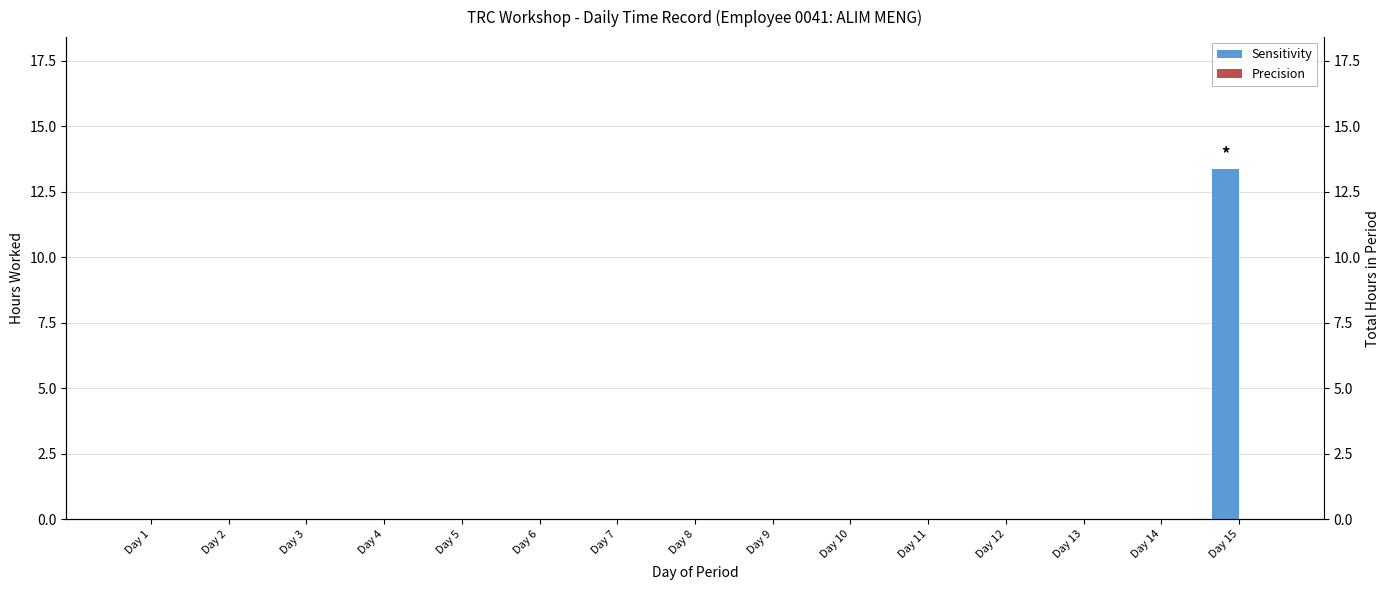

How many series are shown in this chart?

2